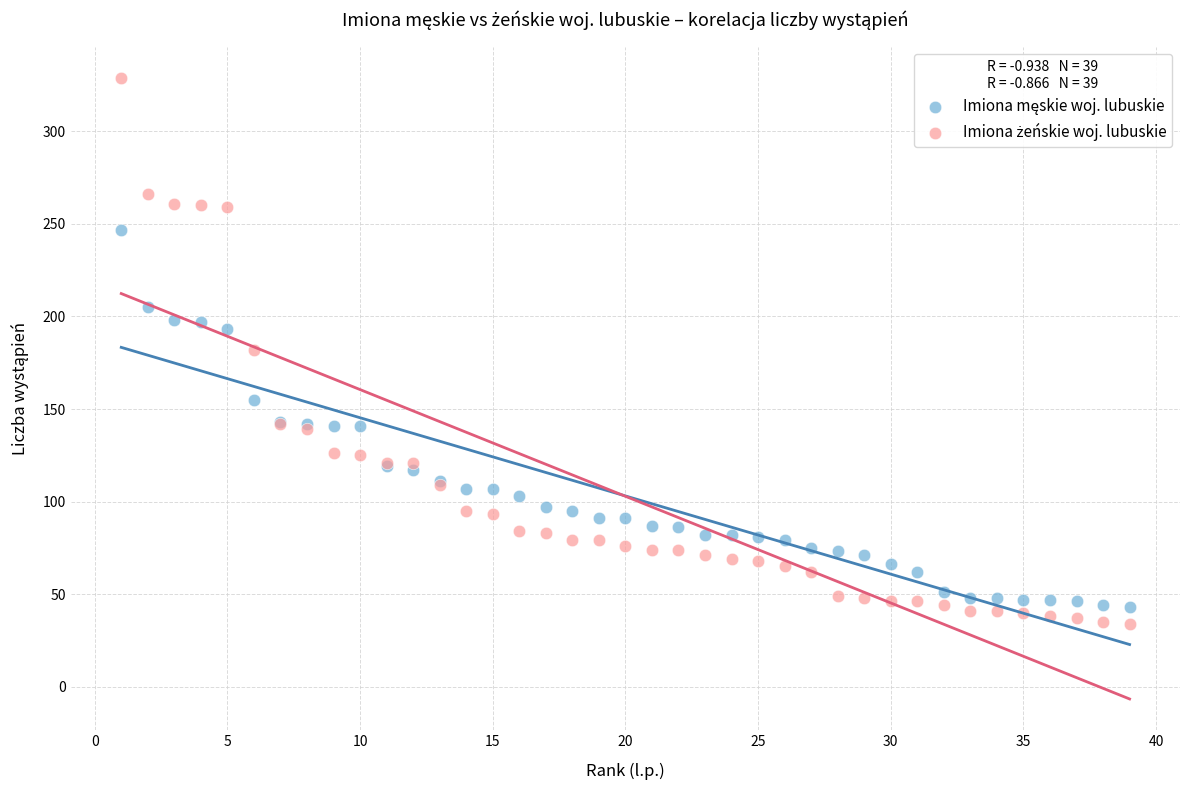

What is the X range (max minus min) for the scatter plot?

38